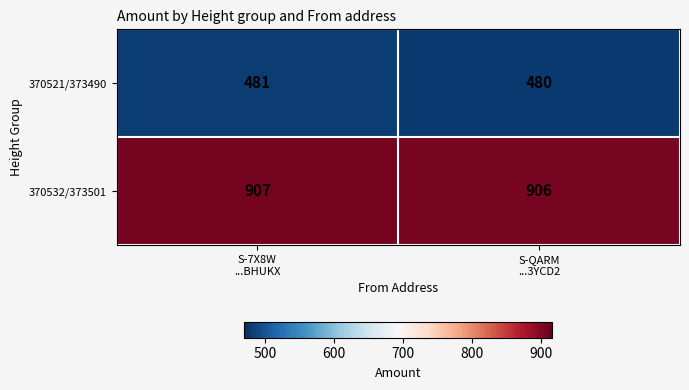

Rank the series by their maximum value, from lowest to highest.

370521/373490, 370532/373501